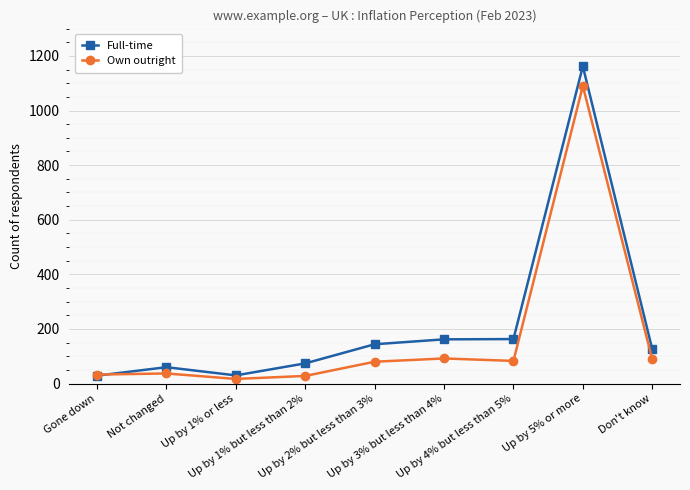

True or false: Own outright has more than 0 interior local peaks.

True